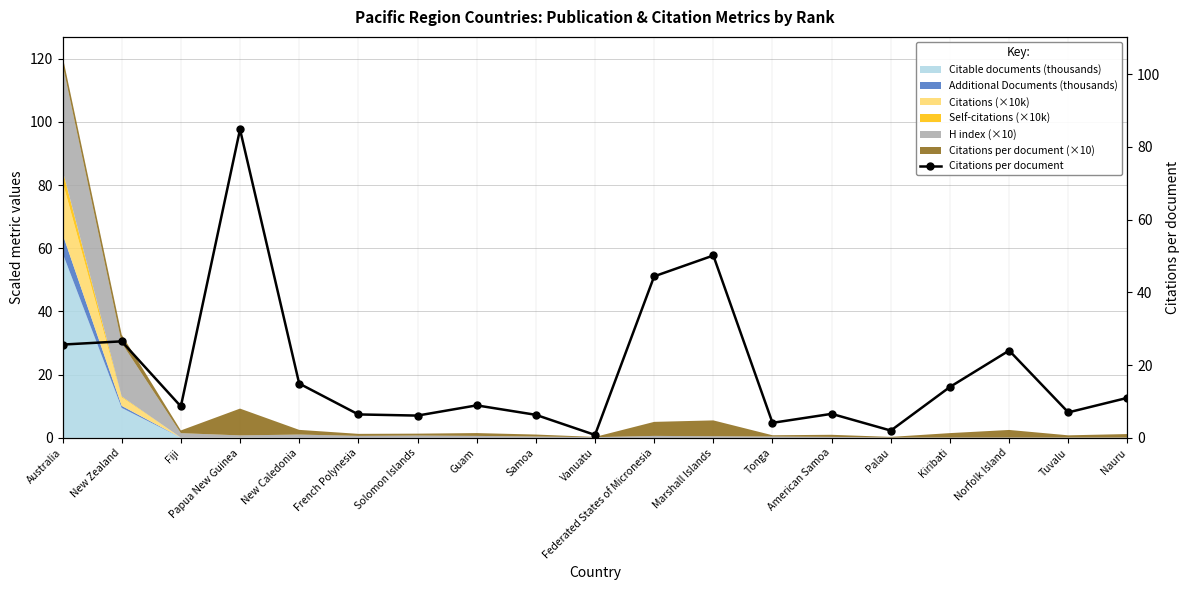

What is the value of the 16th point from the left?

14.0